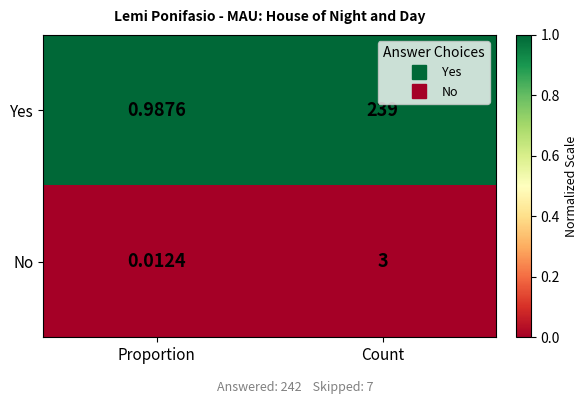

Which series changed the most between Proportion and Count?

Yes